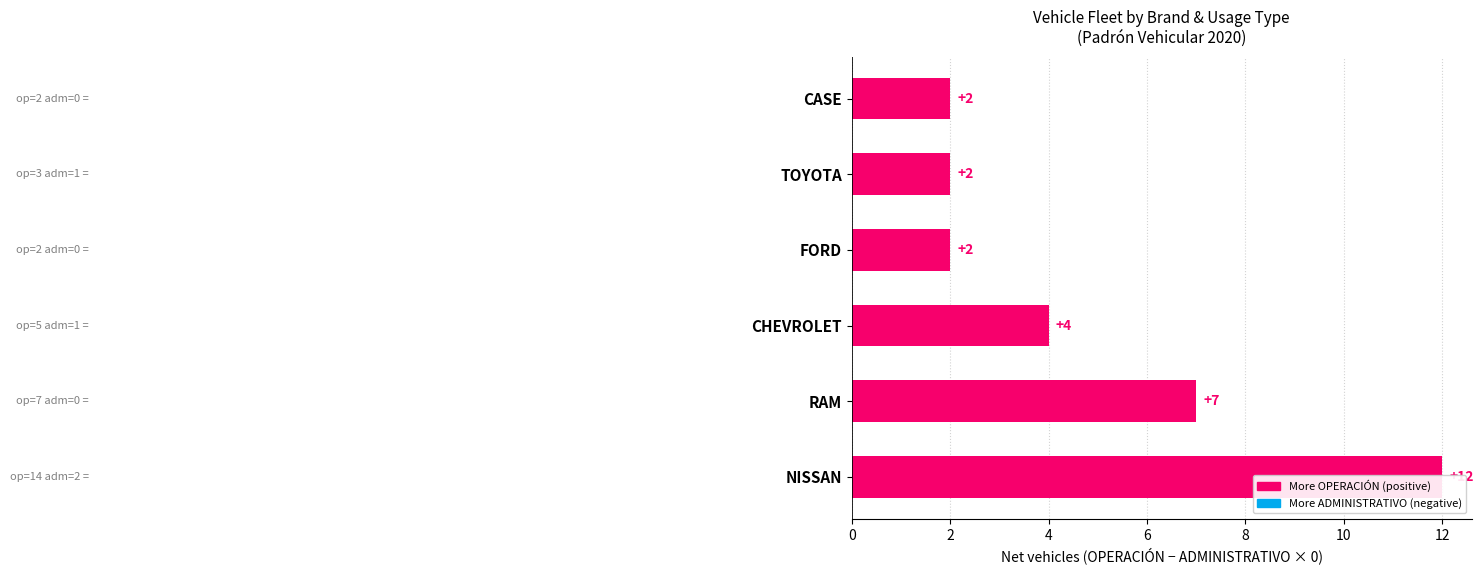

What is the difference between the maximum and second lowest values?

10